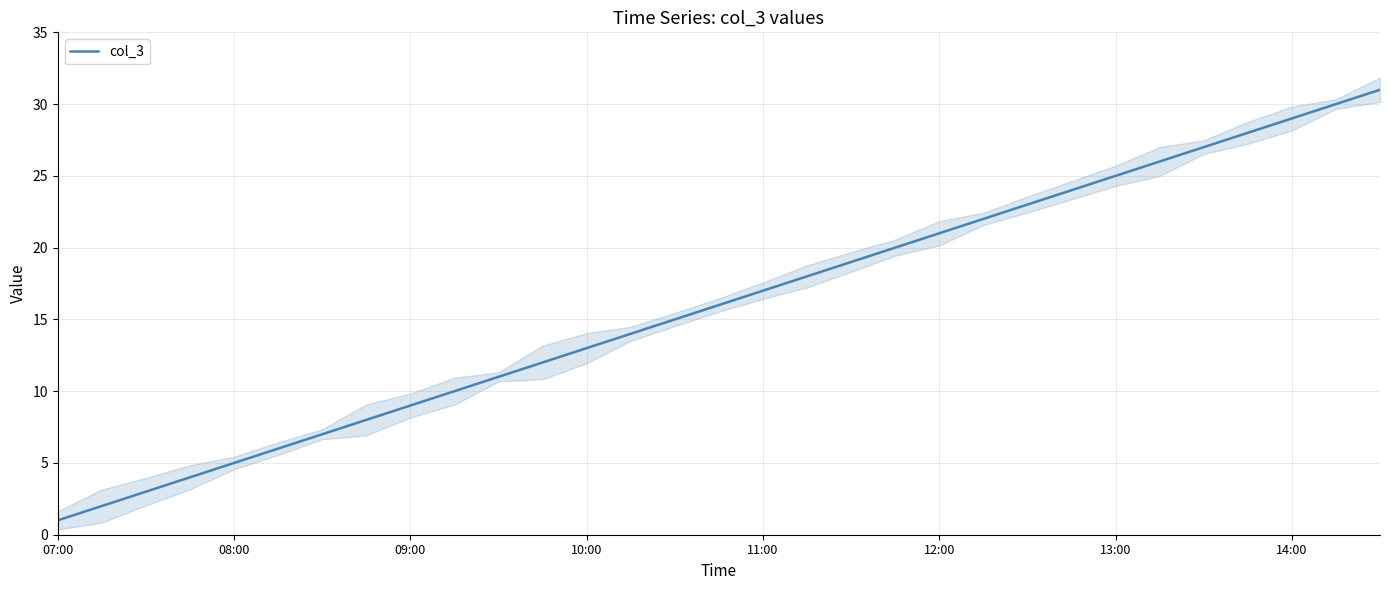

What is the minimum value shown in the chart?

1